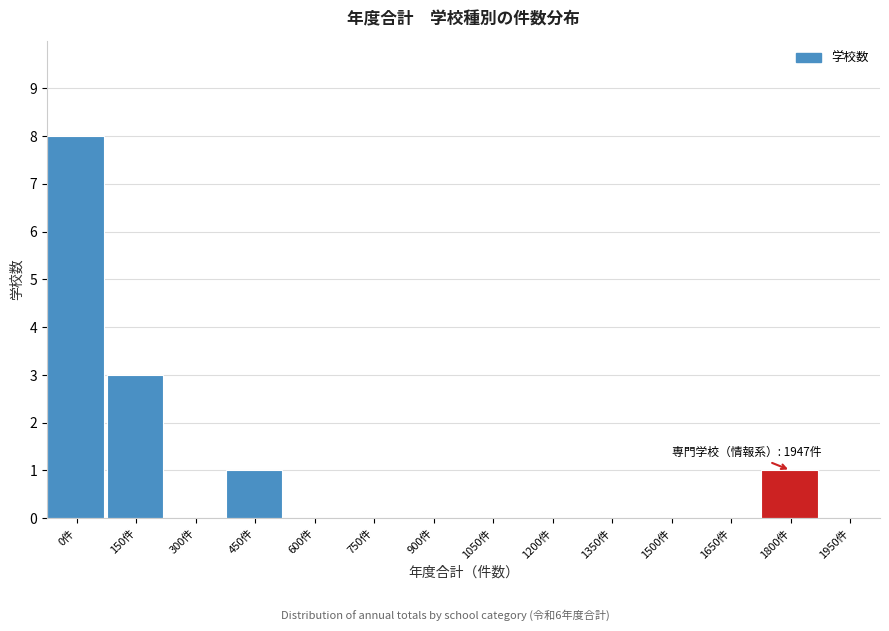

Reading left to right, what are all the values shown in this chart?

0件=8	150件=3	300件=0	450件=1	600件=0	750件=0	900件=0	1050件=0	1200件=0	1350件=0	1500件=0	1650件=0	1800件=1	1950件=0